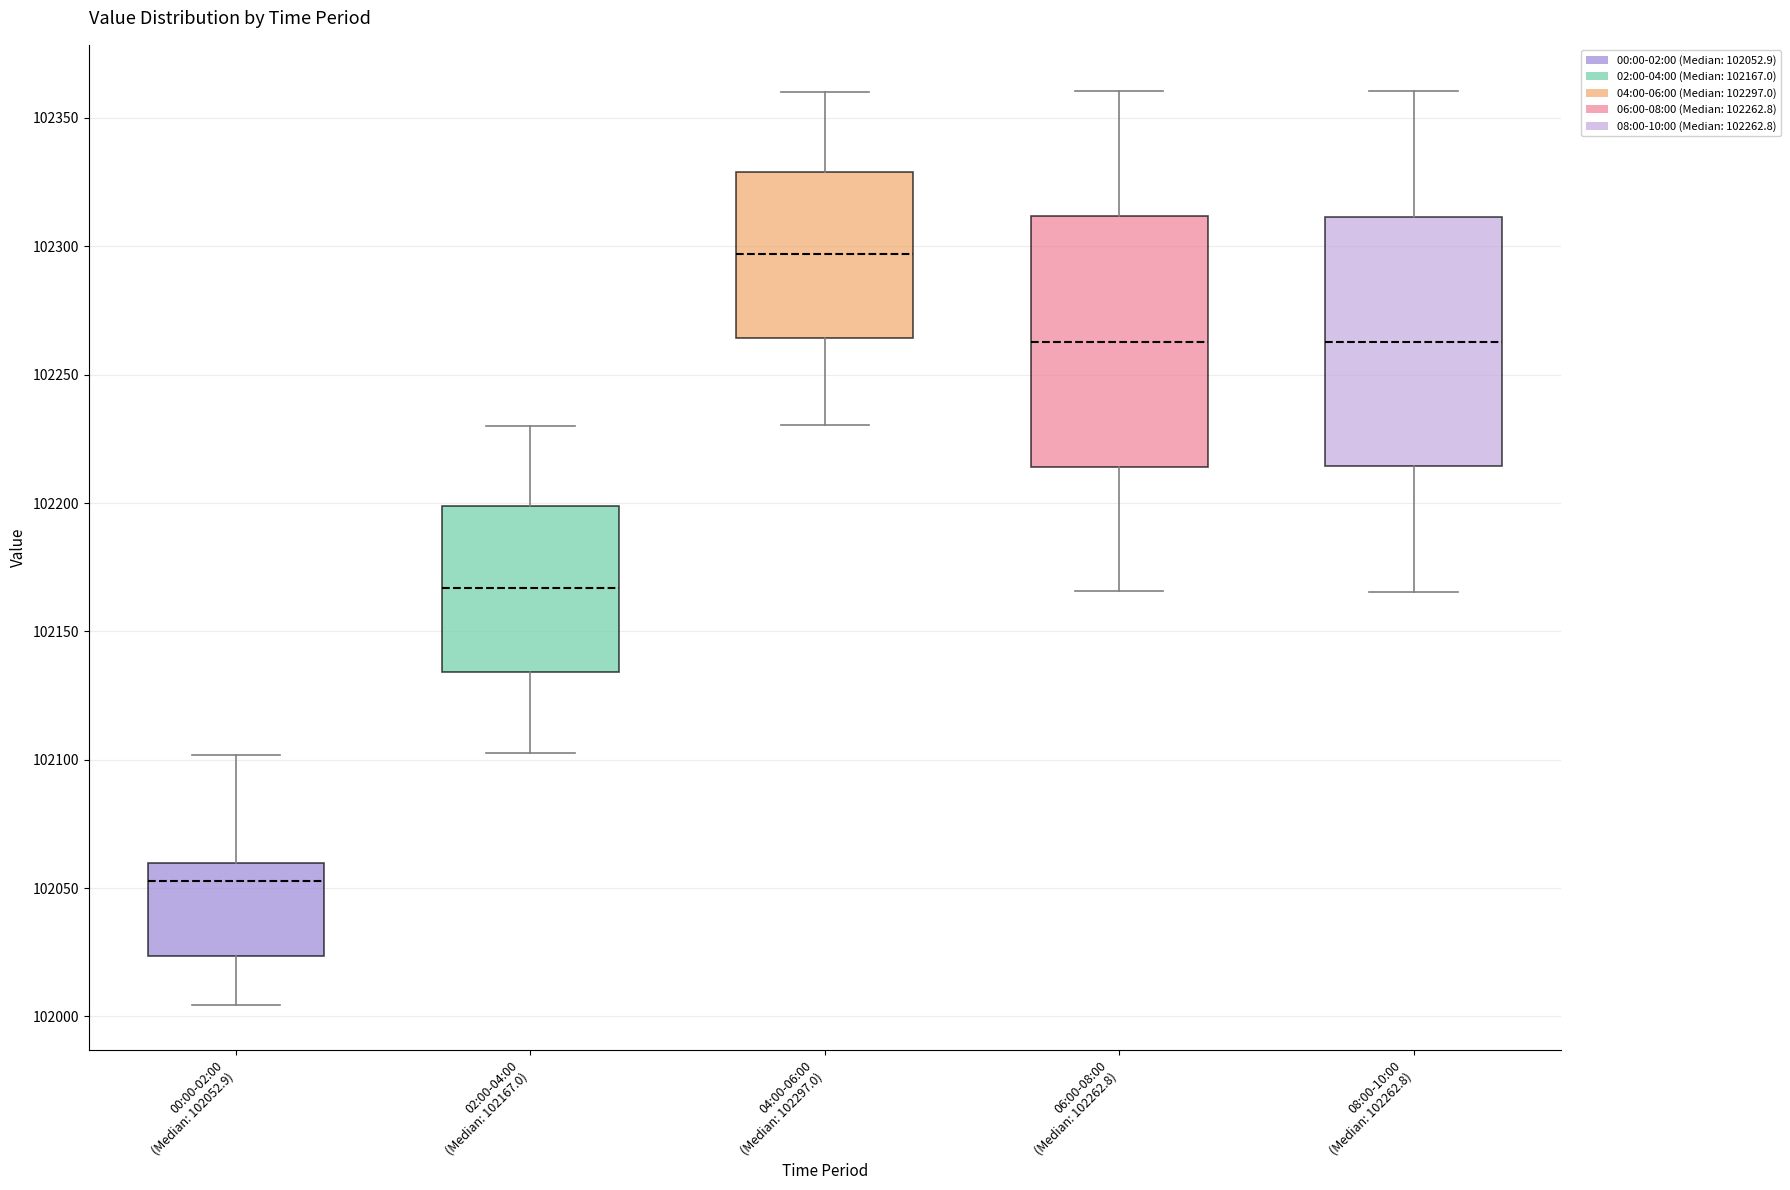

Reading left to right, read every box against the y-axis: the position of its median line, the range the box covers, and the ends of its whiskers. The values are not printed on the chart, so give them approximately, as read against the axis.

00:00-02:00 (Median: 102052.9): median 102055, box 102025 to 102060, whiskers 102005 to 102100
02:00-04:00 (Median: 102167.0): median 102165, box 102135 to 102200, whiskers 102105 to 102230
04:00-06:00 (Median: 102297.0): median 102295, box 102265 to 102330, whiskers 102230 to 102360
06:00-08:00 (Median: 102262.8): median 102265, box 102215 to 102310, whiskers 102165 to 102360
08:00-10:00 (Median: 102262.8): median 102265, box 102215 to 102310, whiskers 102165 to 102360